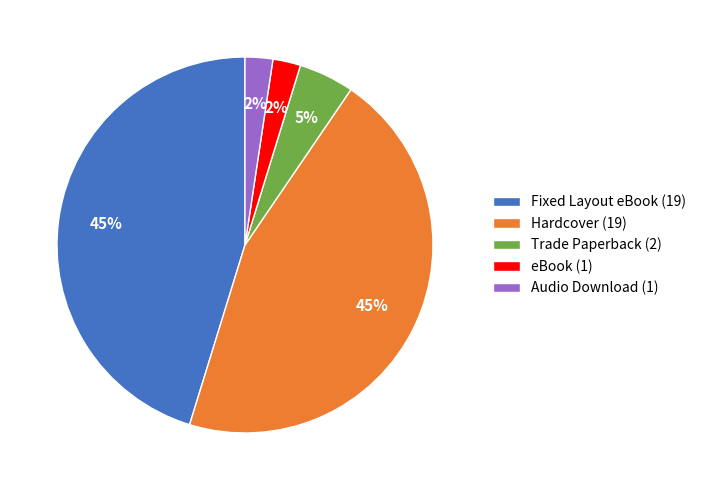

Is it true that eBook (1) is 13% of the pie?

False